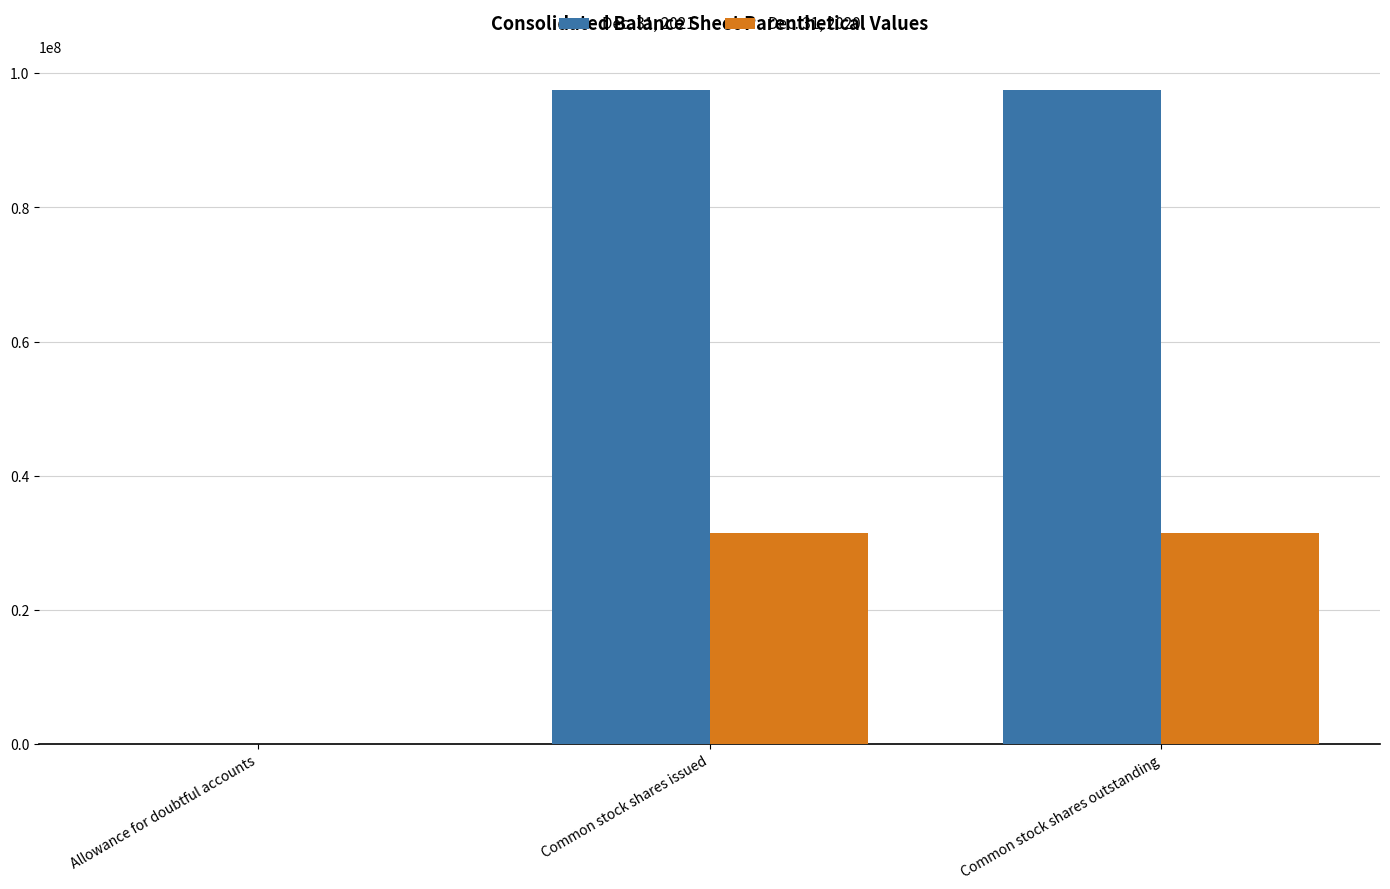

How many groups of bars are there?

3